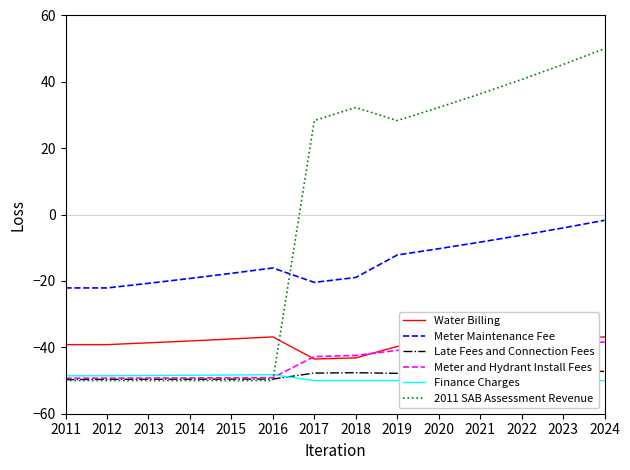

How many lines are shown in the chart?

6